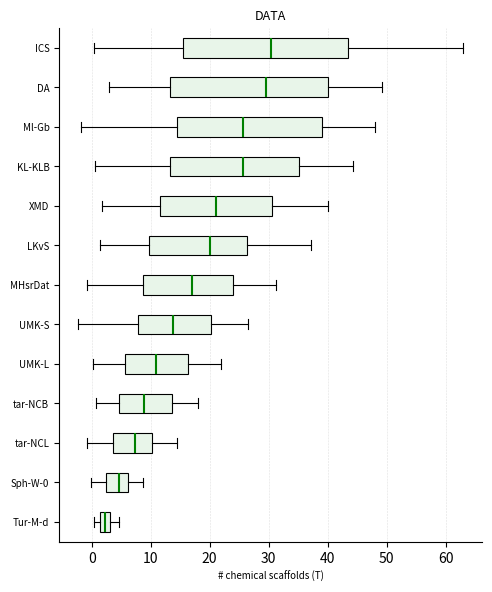

Reading bottom to top, transcribe this box plot: for each box, give where its median line is, the range the box spans, and where its two whiskers end, as read against the x-axis. The values are not printed on the chart, so give them approximately, as read against the axis.

Tur-M-d: median 2, box 1 to 3, whiskers 0 to 5
Sph-W-0: median 5, box 2 to 6, whiskers 0 to 9
tar-NCL: median 7, box 4 to 10, whiskers -1 to 14
tar-NCB: median 9, box 5 to 14, whiskers 1 to 18
UMK-L: median 11, box 6 to 16, whiskers 0 to 22
UMK-S: median 14, box 8 to 20, whiskers -2 to 27
MHsrDat: median 17, box 9 to 24, whiskers -1 to 31
LKvS: median 20, box 10 to 26, whiskers 1 to 37
XMD: median 21, box 12 to 31, whiskers 2 to 40
KL-KLB: median 26, box 13 to 35, whiskers 1 to 44
Ml-Gb: median 26, box 14 to 39, whiskers -2 to 48
DA: median 30, box 13 to 40, whiskers 3 to 49
ICS: median 30, box 15 to 44, whiskers 0 to 63